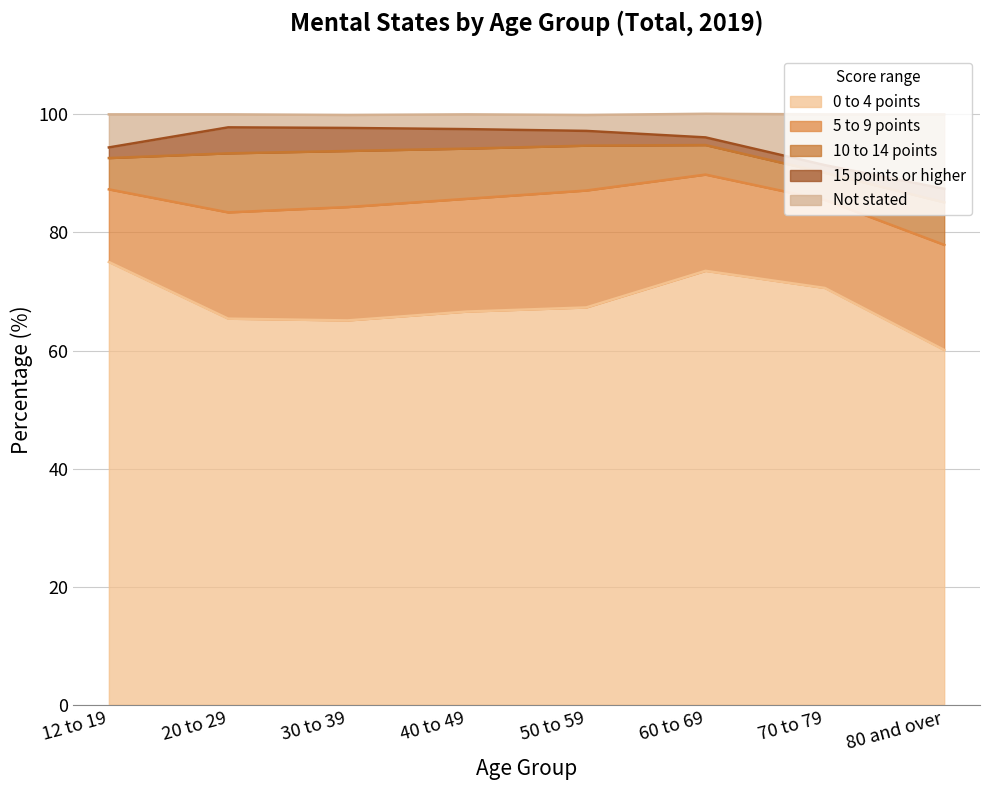

Which label corresponds to the smallest value in the chart?

60 to 69